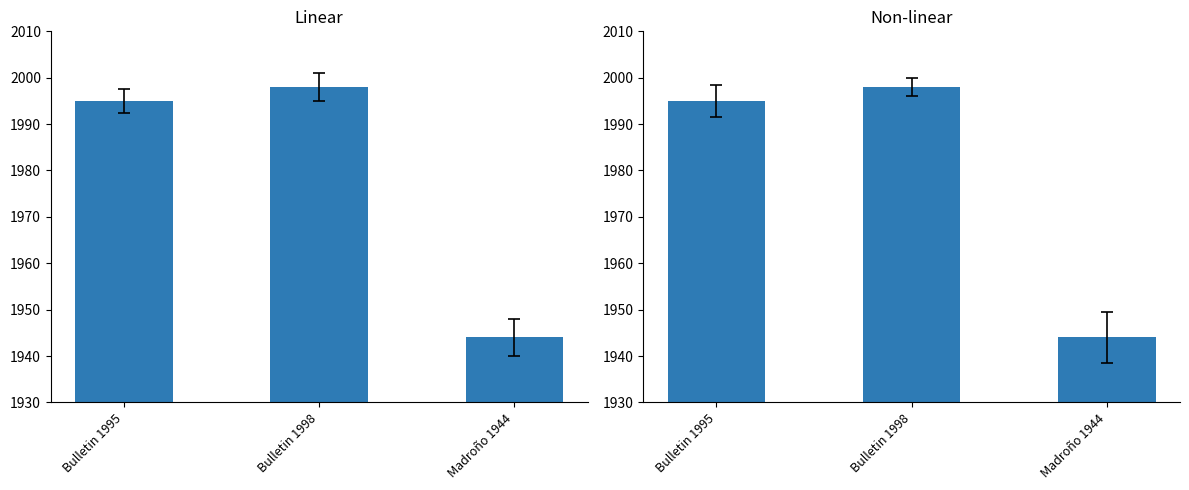

What is the difference between the maximum and minimum values?

54